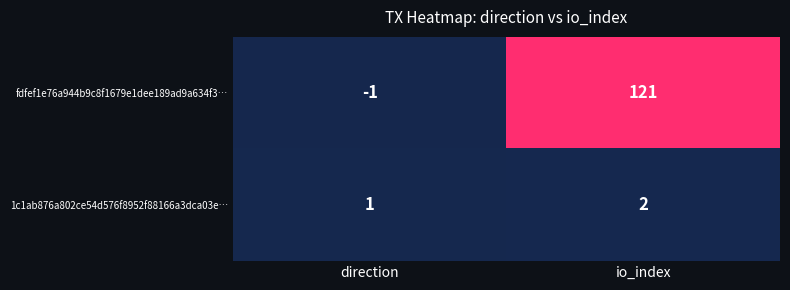

At direction, list the series in order from smallest to largest.

fdfef1e76a944b9c8f1679e1dee189ad9a634f3…, 1c1ab876a802ce54d576f8952f88166a3dca03e…